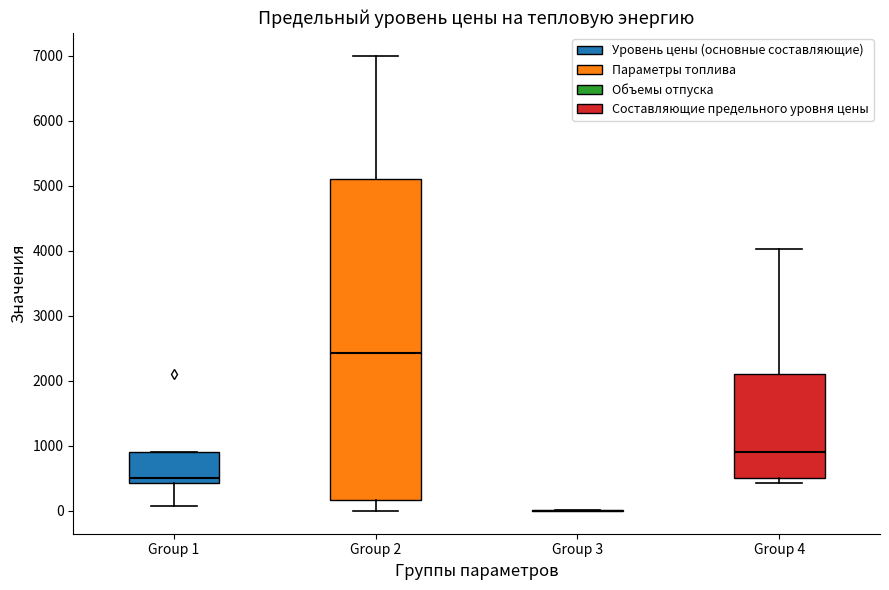

Reading left to right, read every box against the y-axis: the position of its median line, the range the box covers, and the ends of its whiskers. The values are not printed on the chart, so give them approximately, as read against the axis.

Group 1: median 500, box 400 to 900, whiskers 100 to 900
Group 2: median 2400, box 200 to 5100, whiskers 0 to 7000
Group 3: box collapsed to a line at 0, whiskers 0 to 0
Group 4: median 900, box 500 to 2100, whiskers 400 to 4000